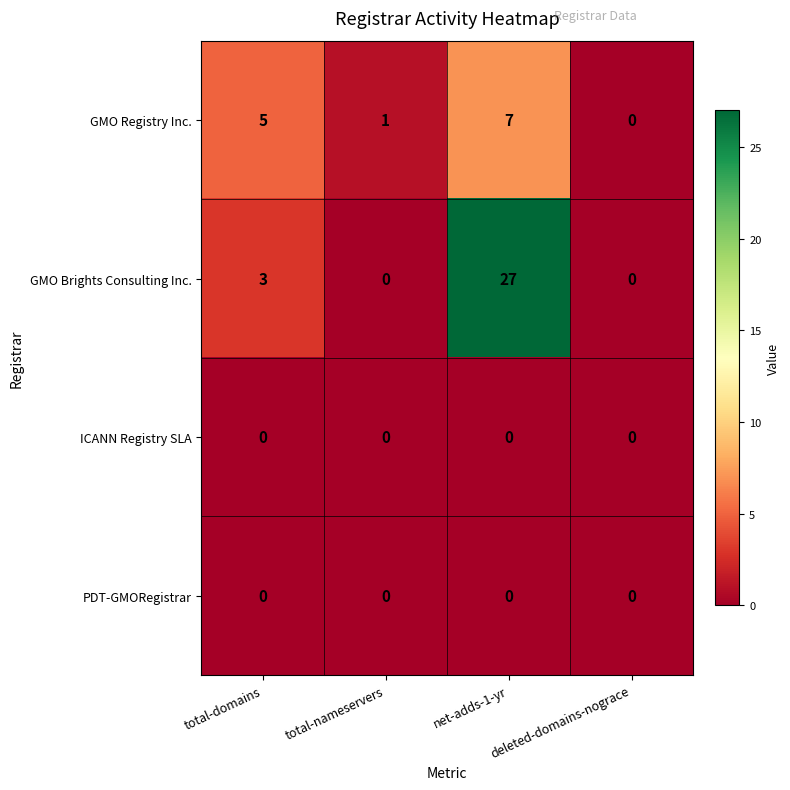

How many data points does each series have?

4